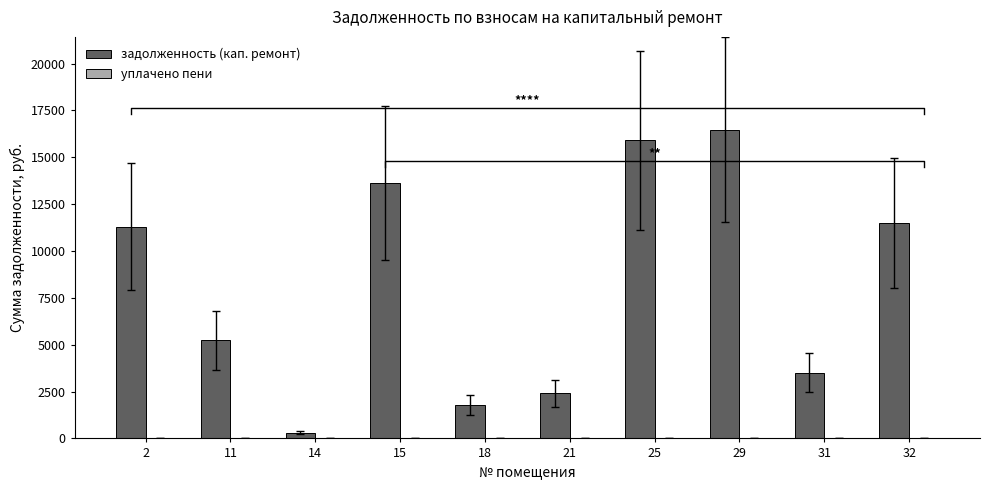

The задолженность (кап. ремонт) series shows 4250.6 at 2. True or false?

False